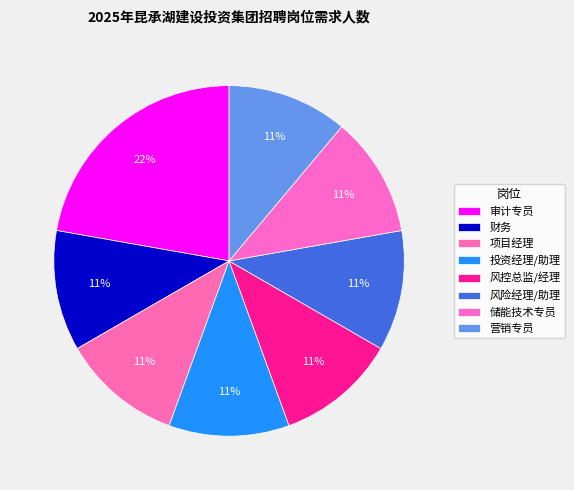

What percentage is NOT represented by 审计专员?

77.8%